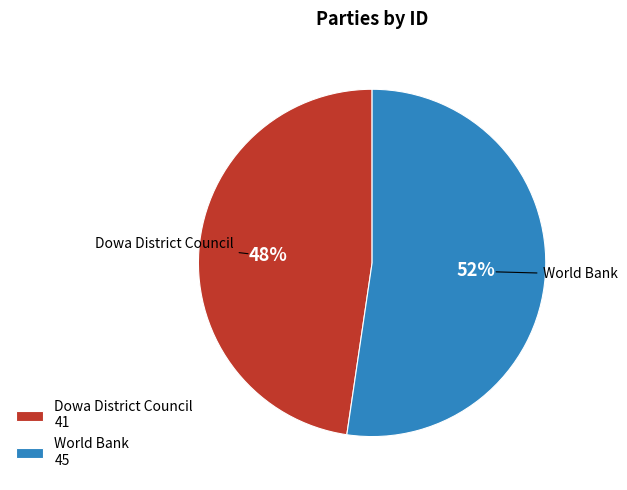

Combined, do Dowa District Council and World Bank account for over 50%?

Yes